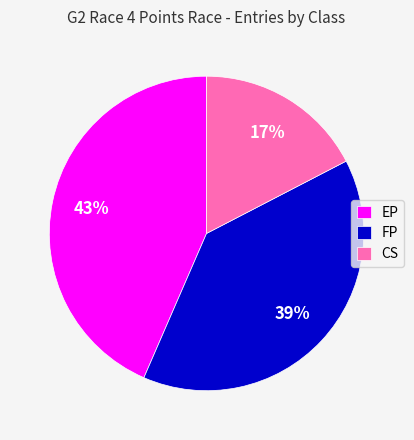

Does any single category account for the majority?

No